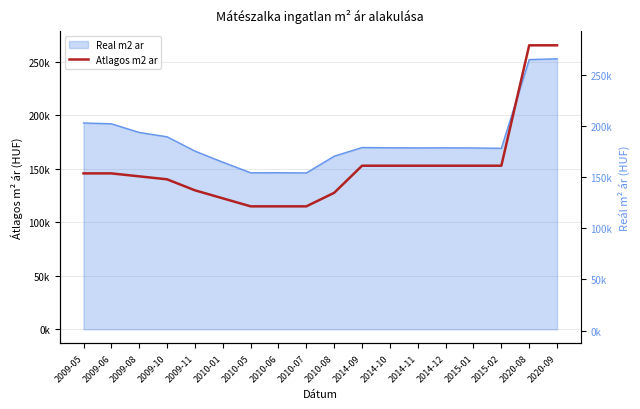

Which label corresponds to the smallest value in the chart?

2010-05